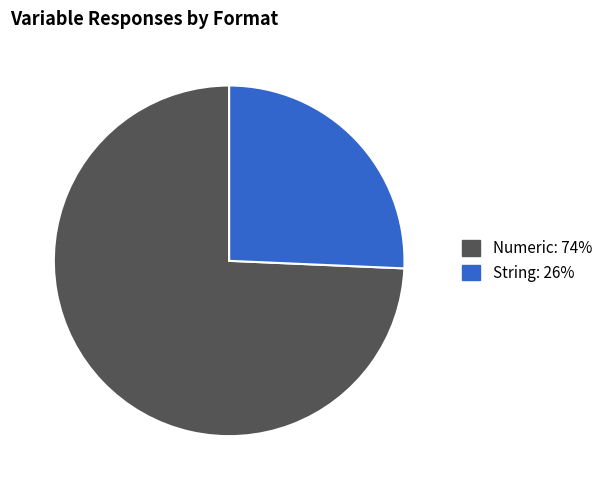

Does any single category account for the majority?

Yes